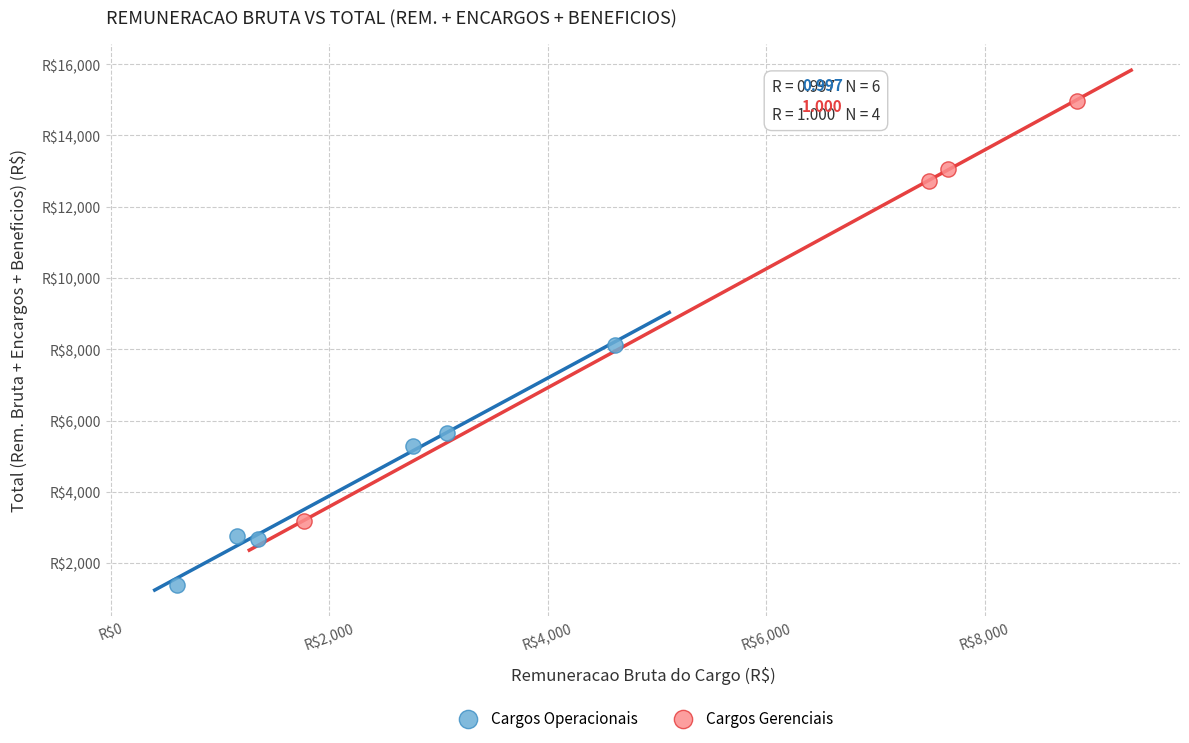

Which series reaches the minimum Y coordinate?

Cargos Operacionais